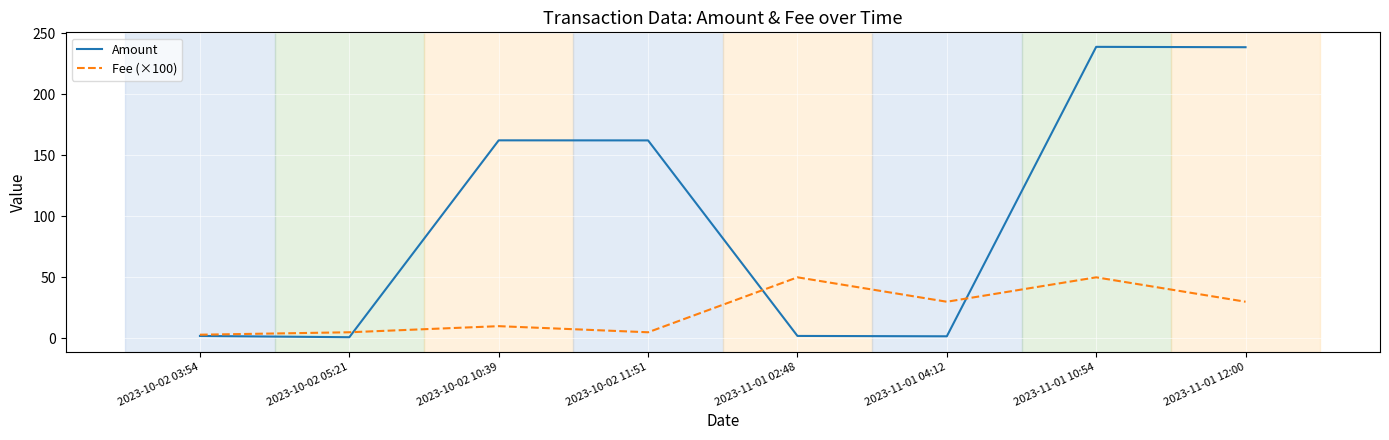

What is the maximum value for Amount?

238.7